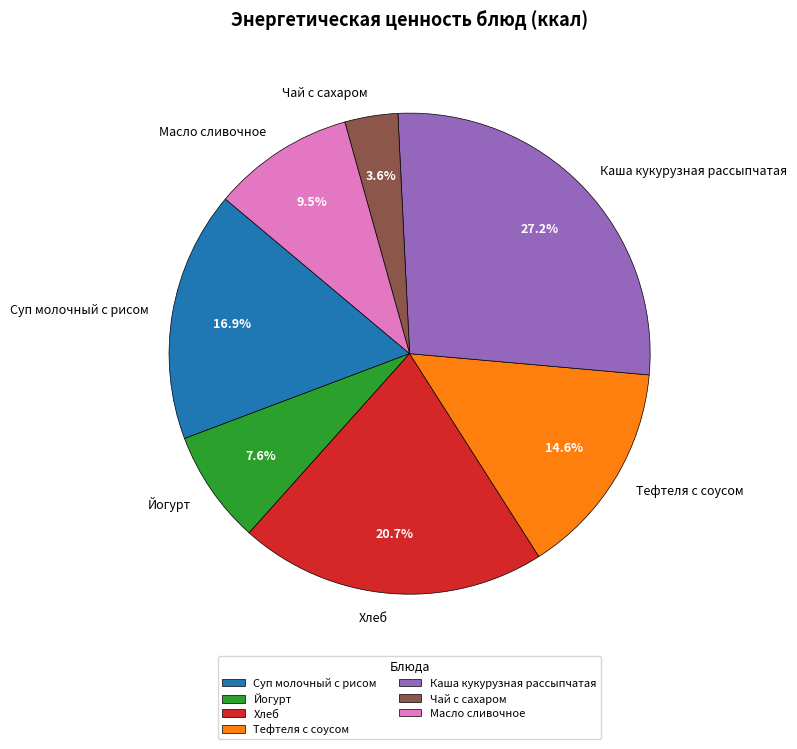

Between Чай с сахаром and Йогурт, which is larger?

Йогурт